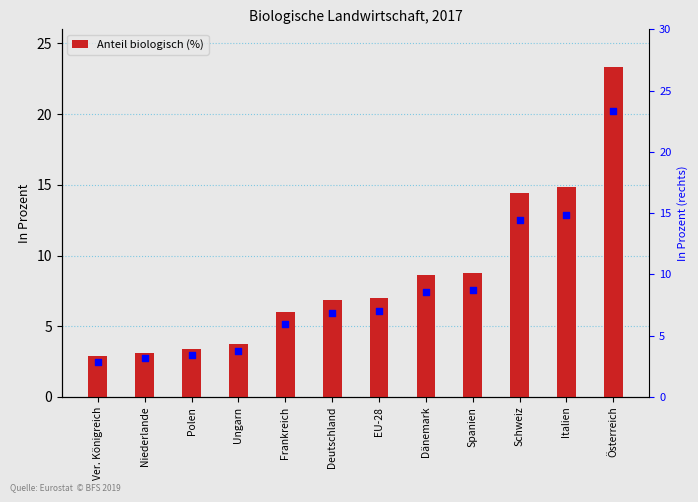

What is the change in value from Ver. Königreich to Niederlande?

+0.3